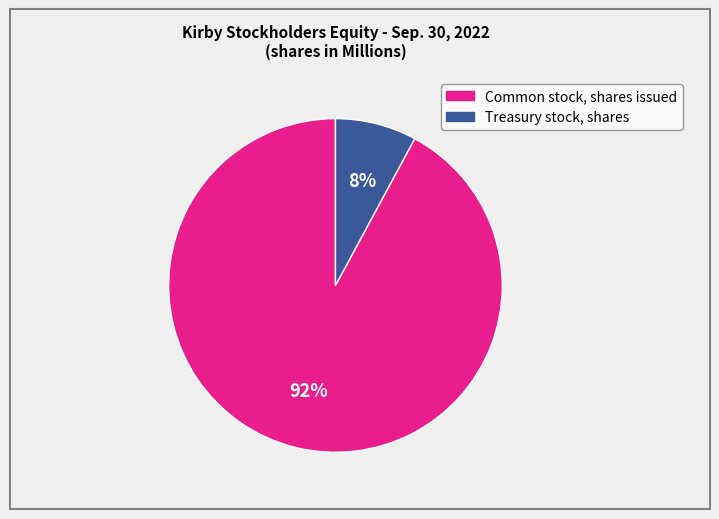

To the nearest percent, what portion does Treasury stock, shares represent?

8%